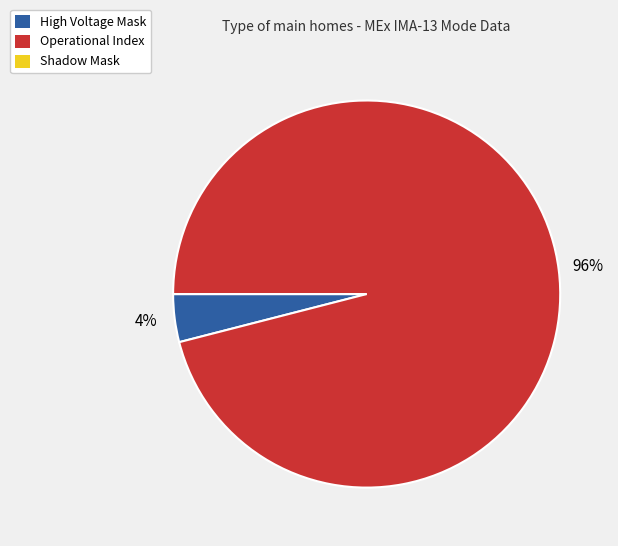

The Operational Index slice represents 96% of the pie. True or false?

True